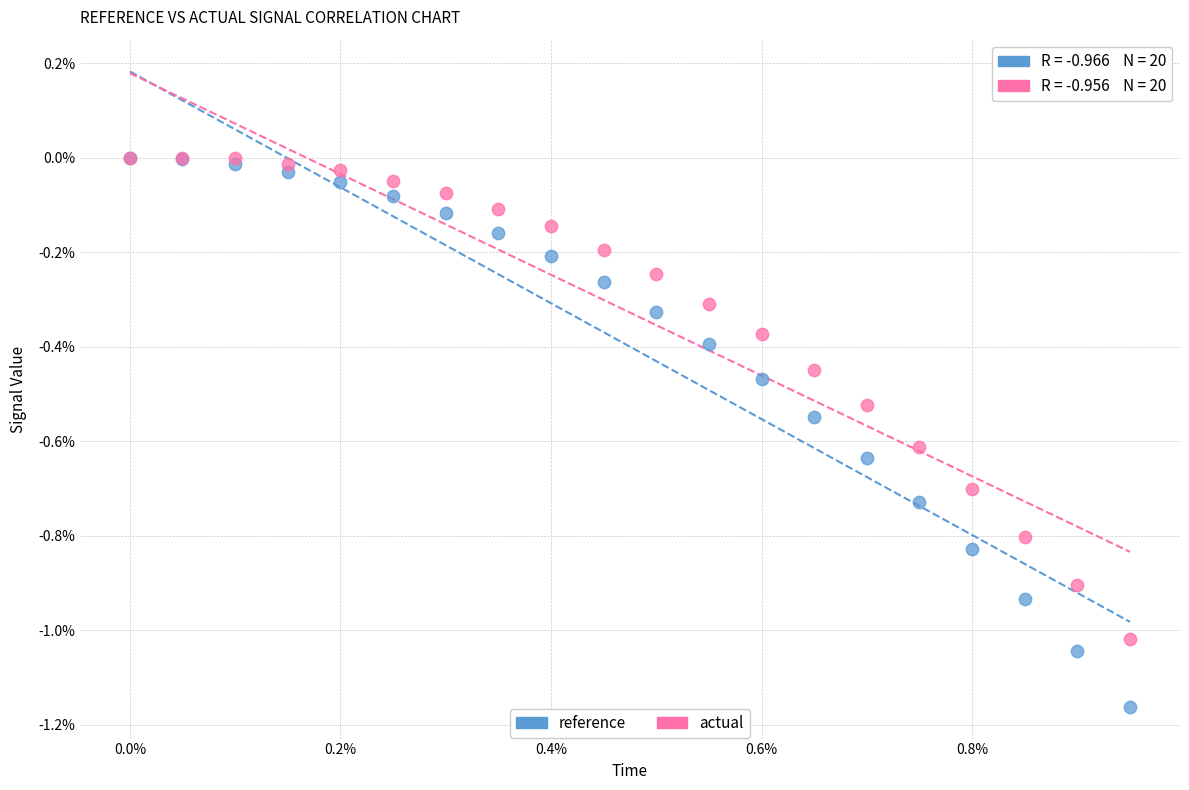

Which series reaches the minimum Y coordinate?

reference